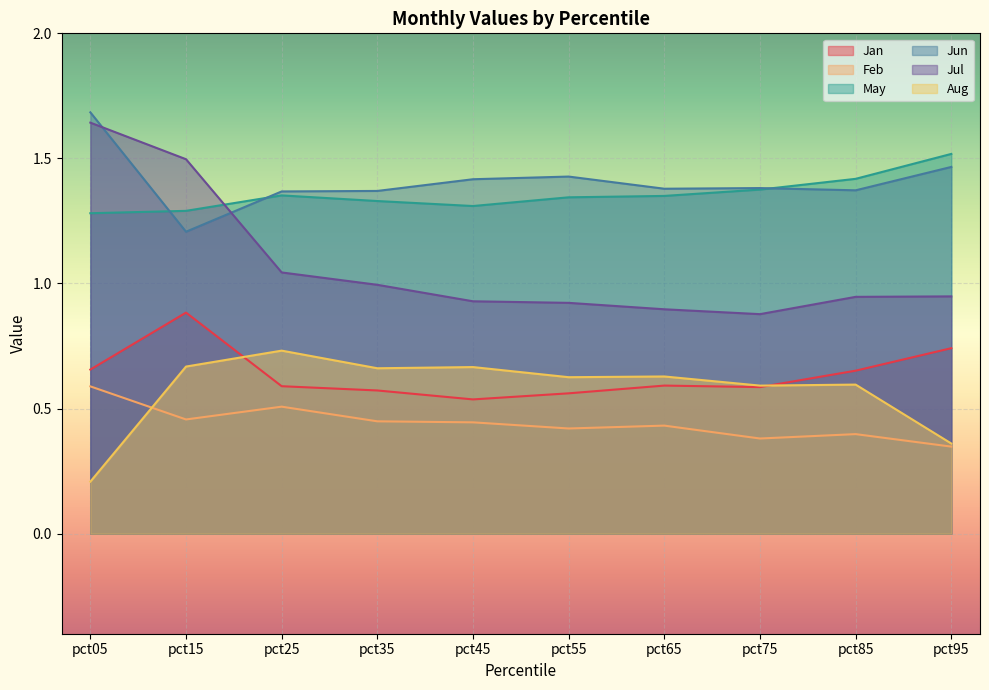

How many May values are between 1 and 2?

10